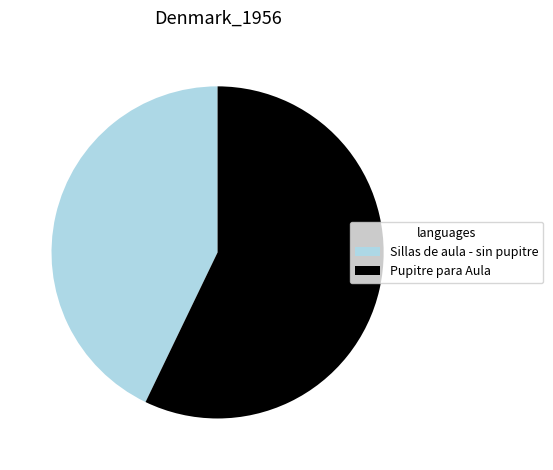

How many segments does this pie chart have?

2